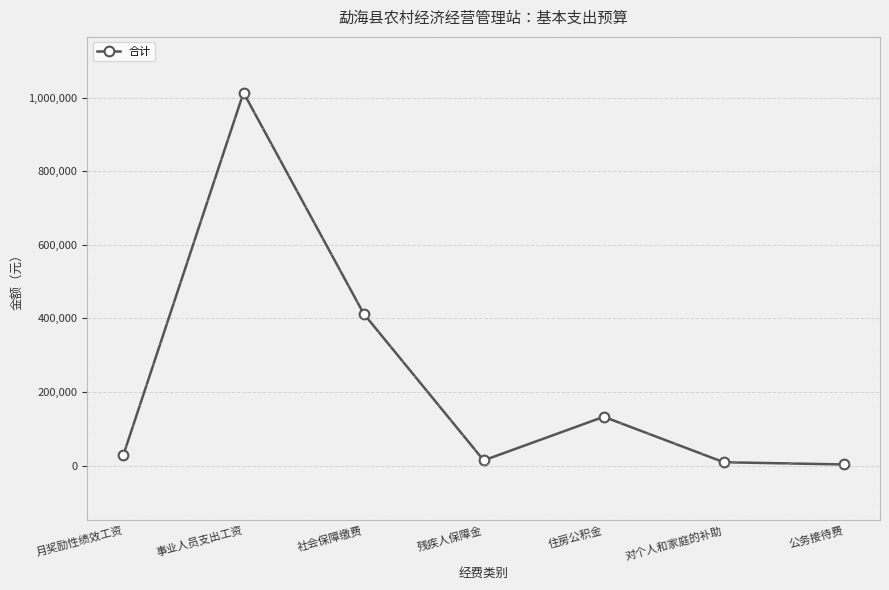

True or false: the data shows 413012.2 at 社会保障缴费.

True